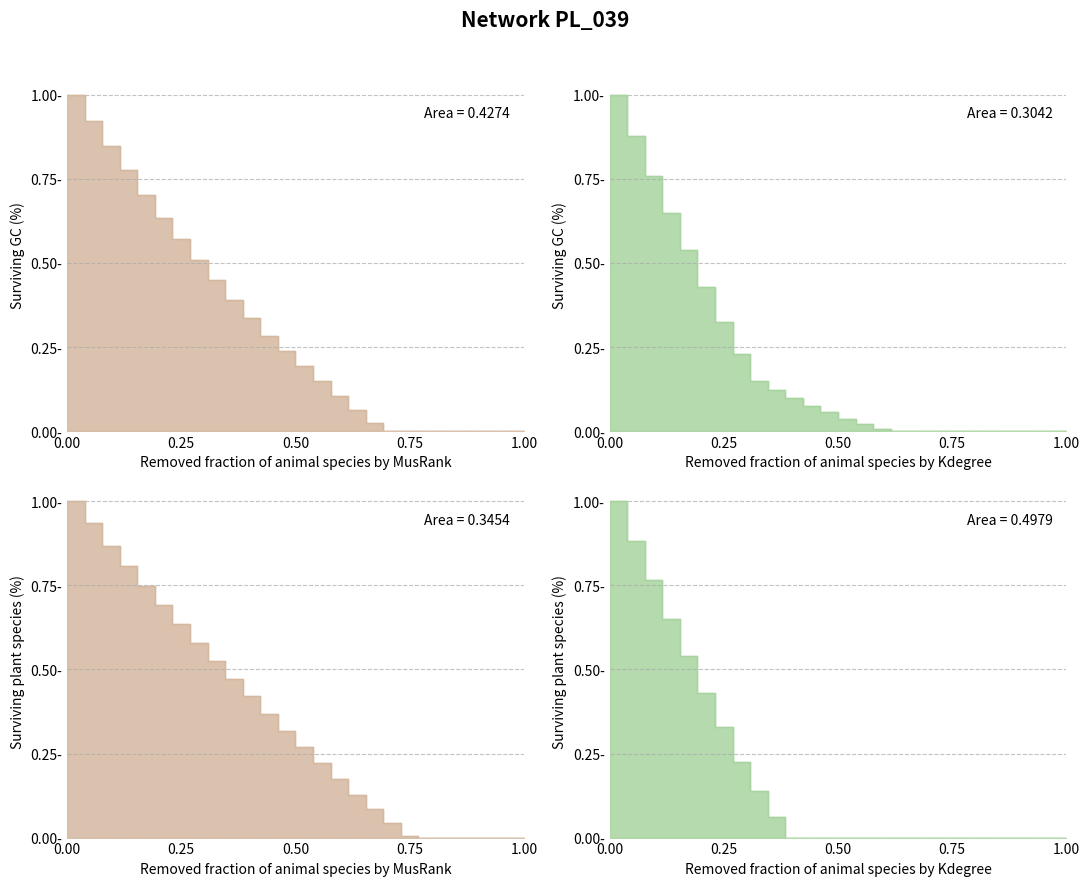

How many lines are shown in the chart?

2